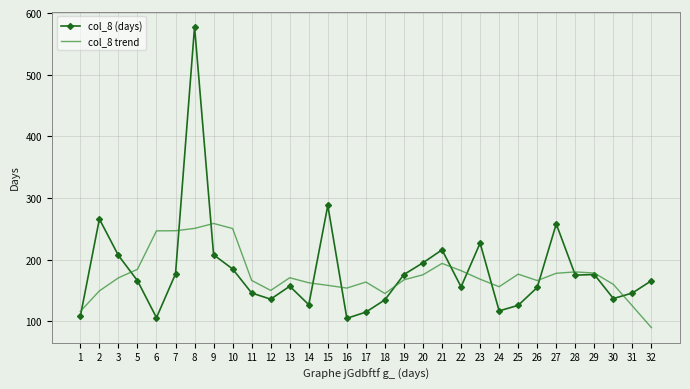

Which series ends up on top after the final intersection of col_8 (days) and col_8 trend?

col_8 (days)